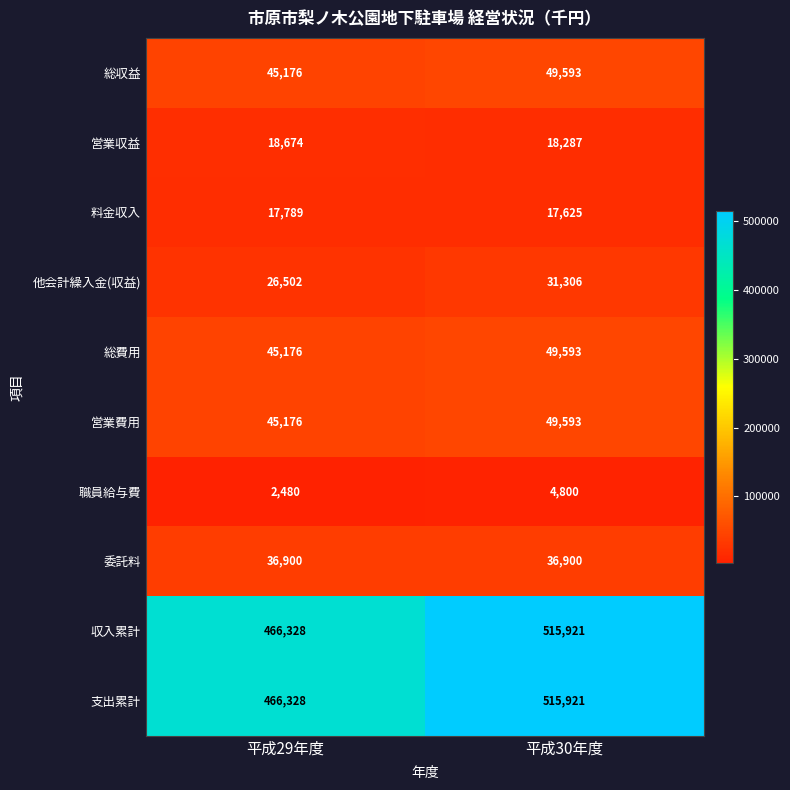

Rank the categories by 他会計繰入金(収益) value from lowest to highest.

平成29年度, 平成30年度